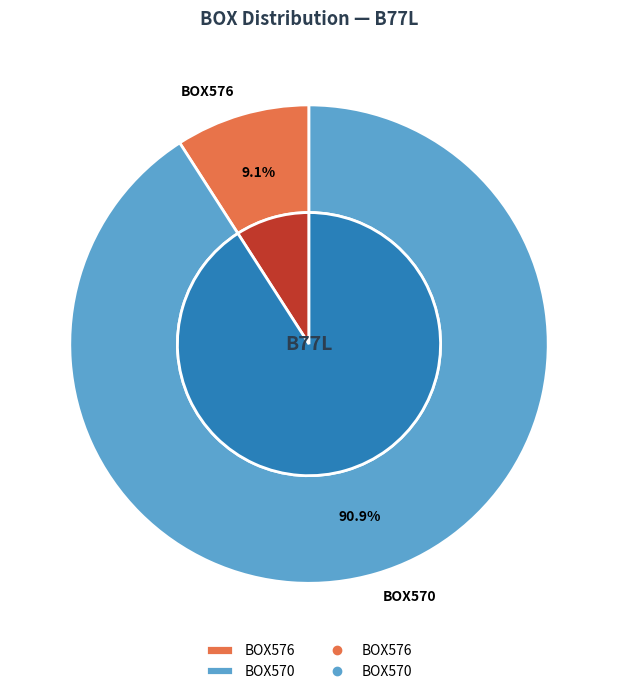

What is the ratio of the value at BOX576 to the value at BOX570?

0.1